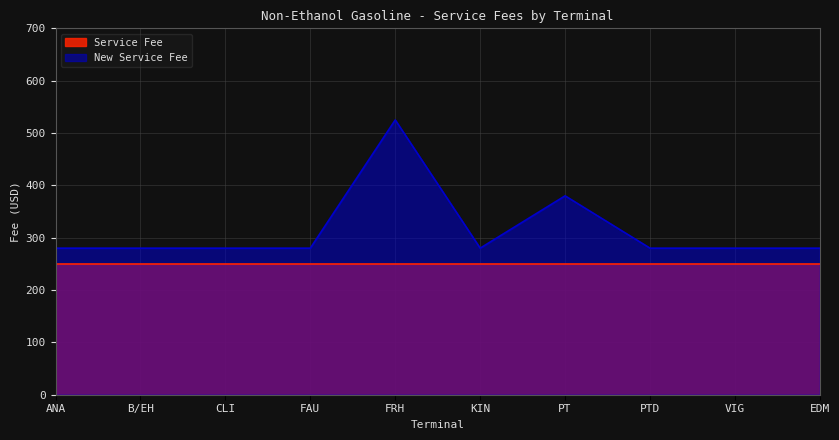

True or false: the data shows 525 at FRH.

True